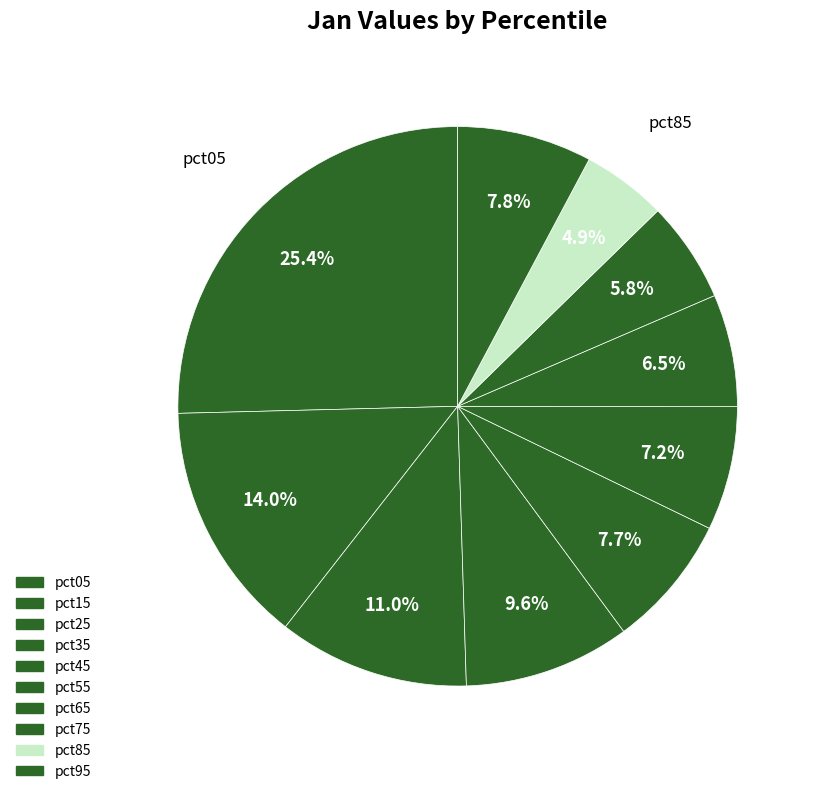

How many slices are in this pie chart?

10